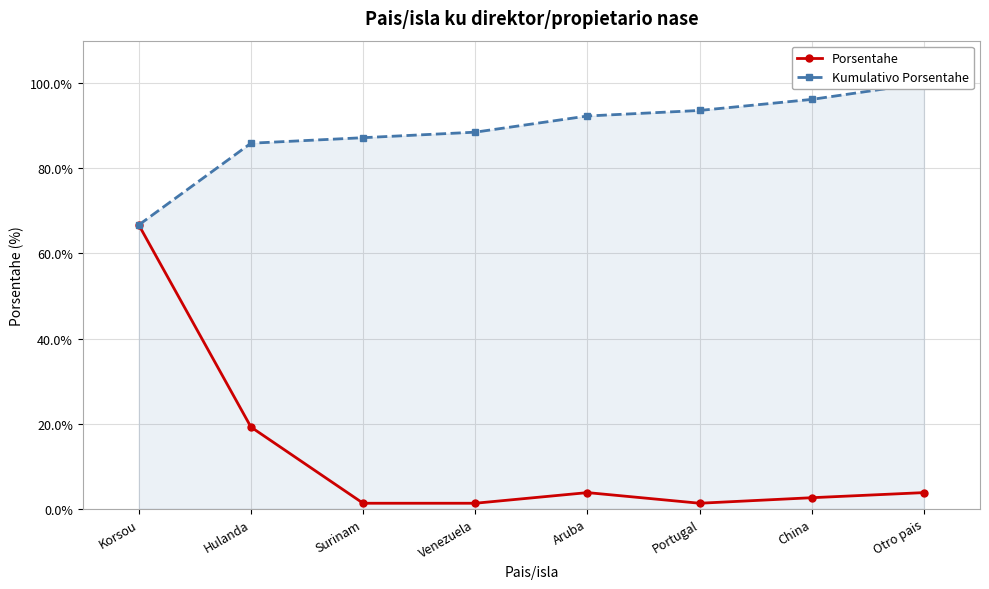

What position from the left is Hulanda?

2